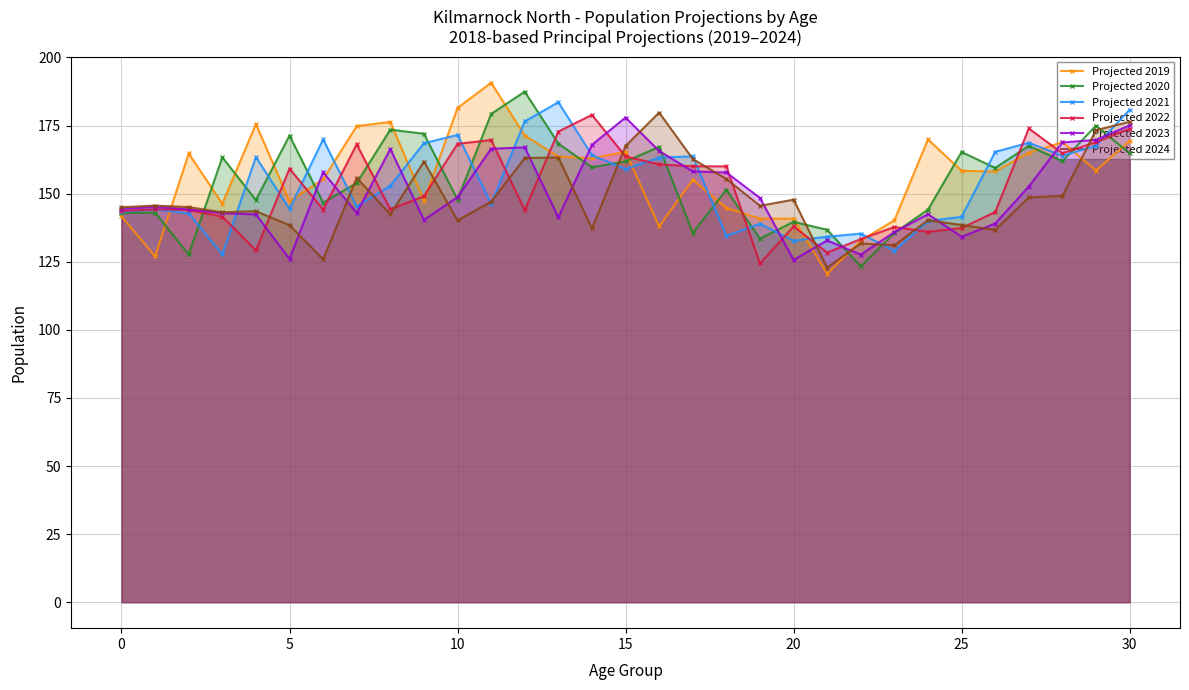

Which series has the widest spread of values?

Projected 2019